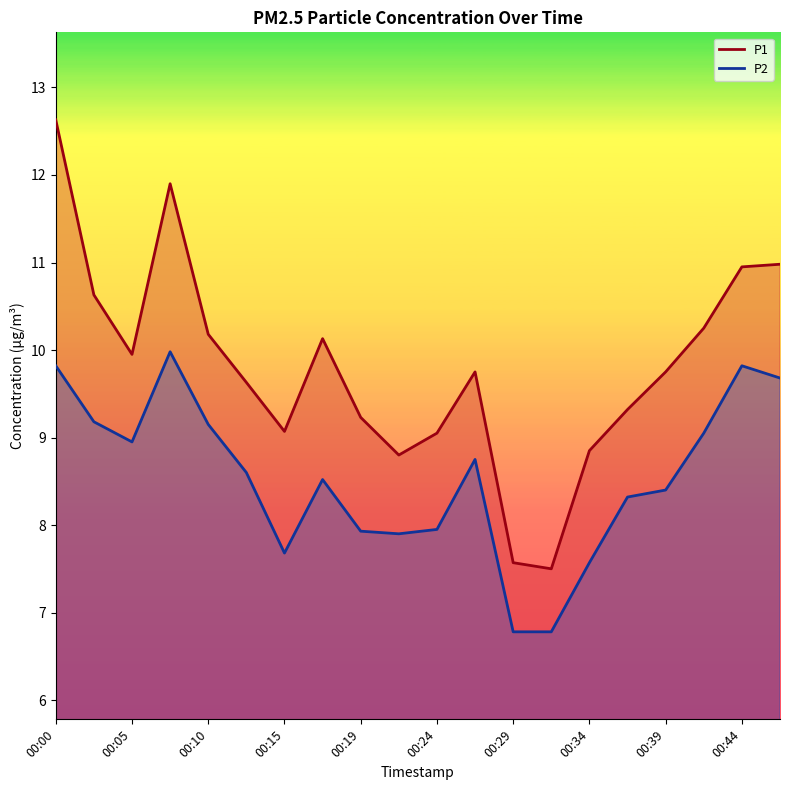

Read the P1 value at 00:15.

9.1